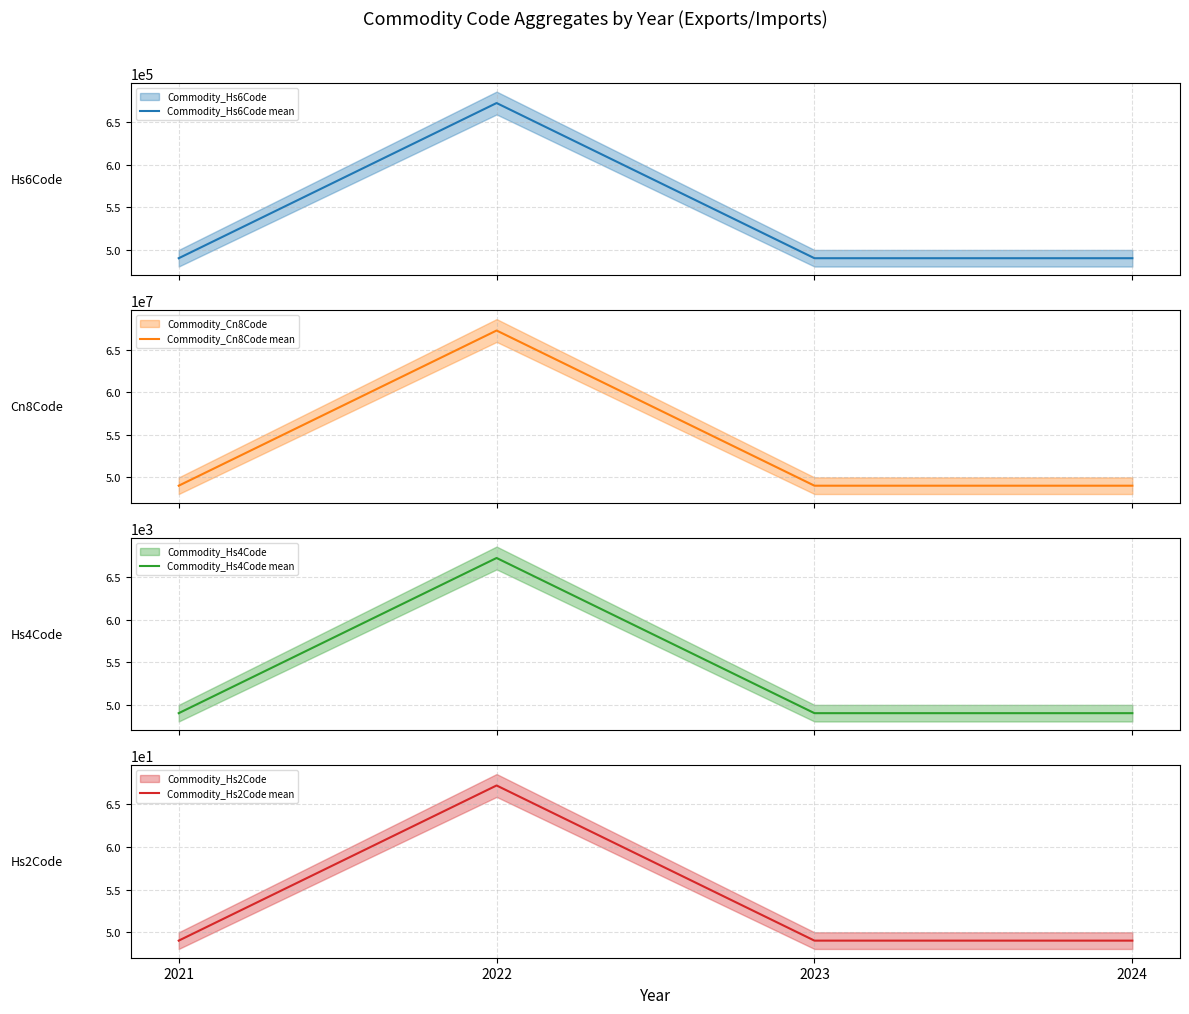

The value of Commodity_Hs4Code mean at 2023 is 4901.0. True or false?

True